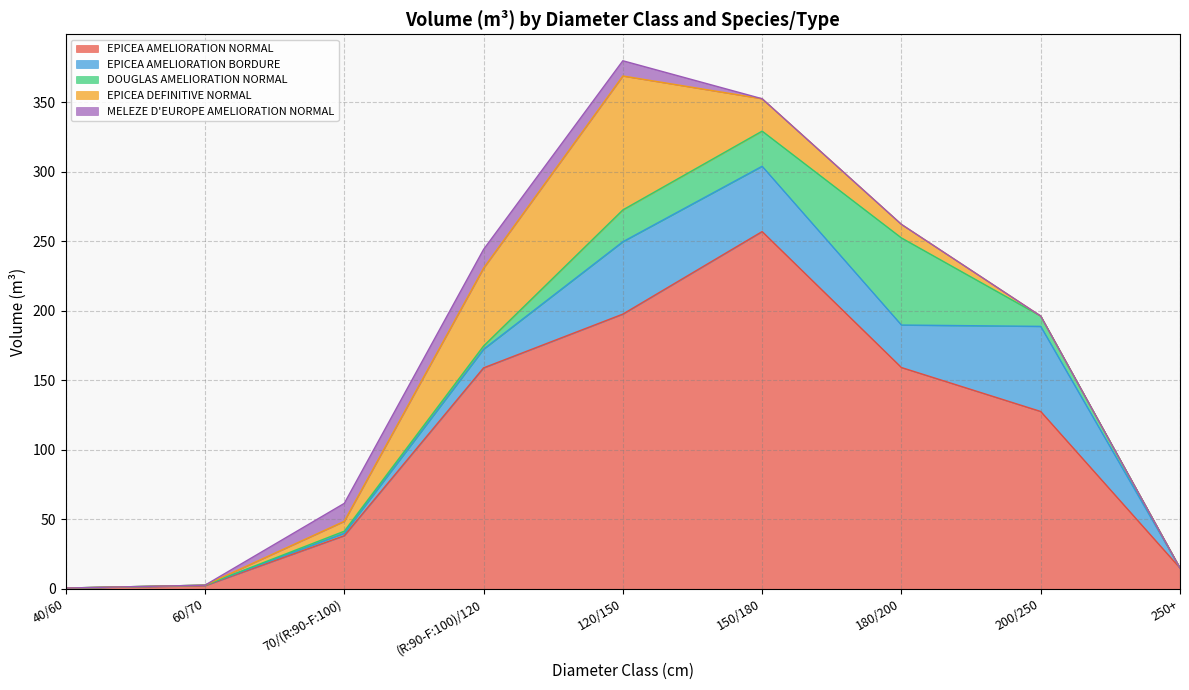

What is the label of the 9th point from the left?

250+